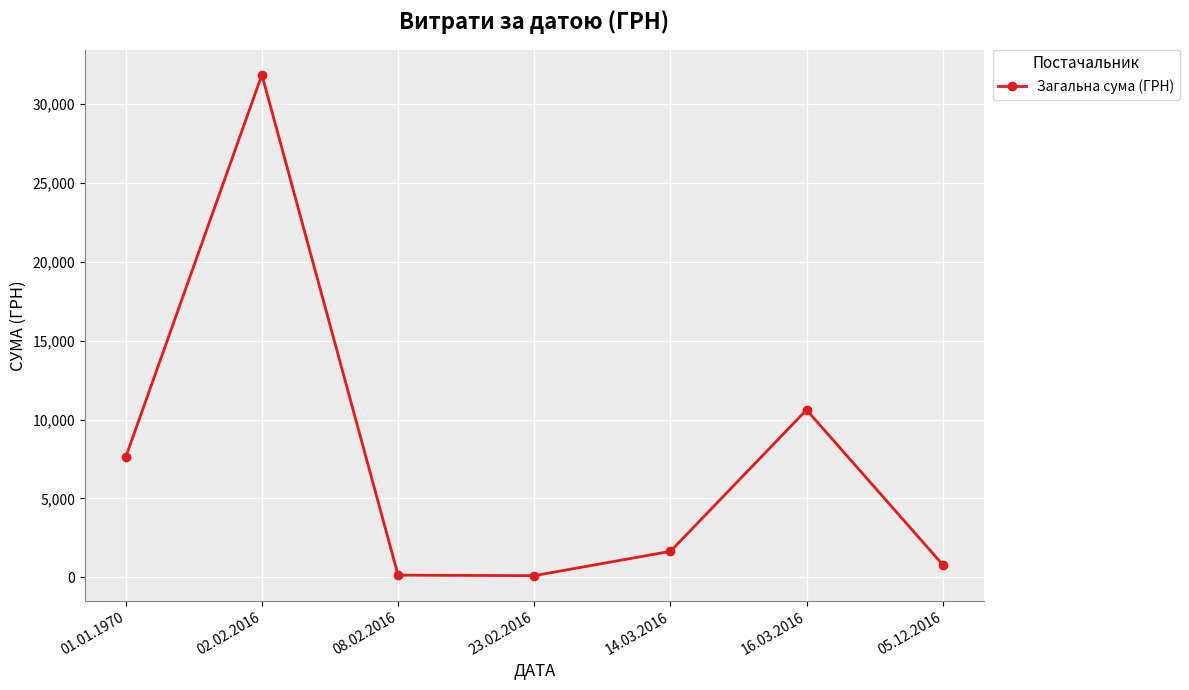

The chart shows a value of 135.7 at 08.02.2016. True or false?

True